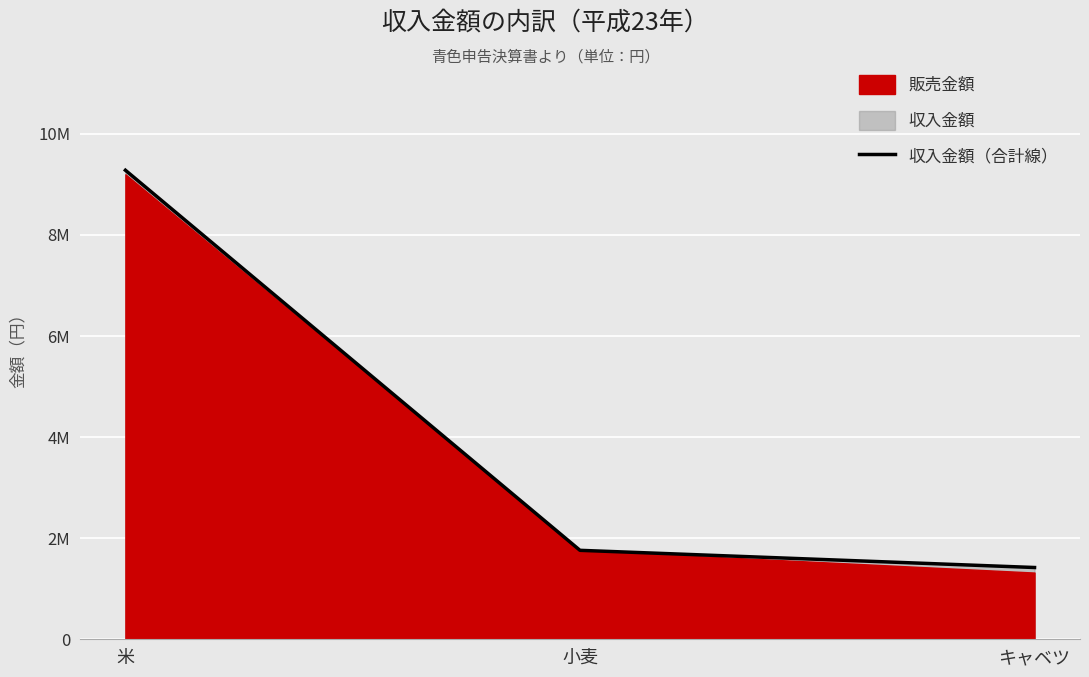

Rank the categories by value from lowest to highest.

キャベツ, 小麦, 米